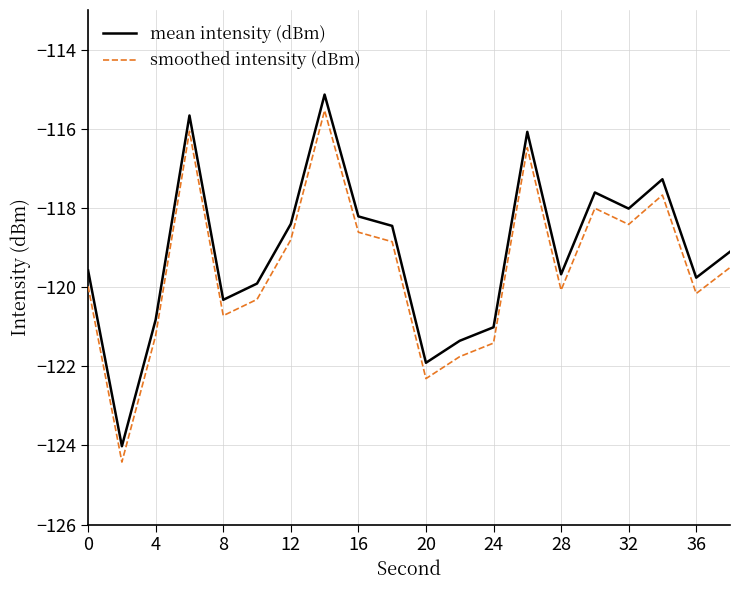

How many values in the smoothed intensity (dBm) series are below -119?

11